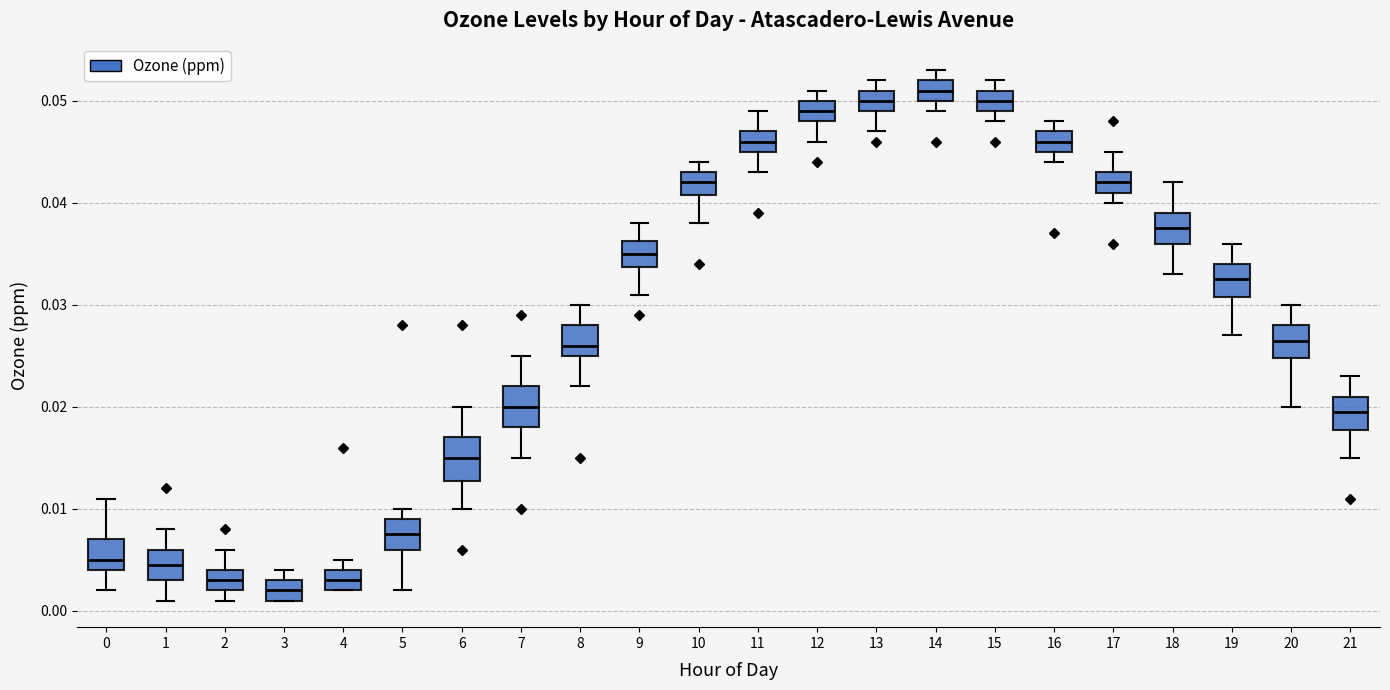

Where does the upper whisker of the box at x = 7 end on the y-axis? The values are not printed on the chart, so give them approximately, as read against the axis.

0.025